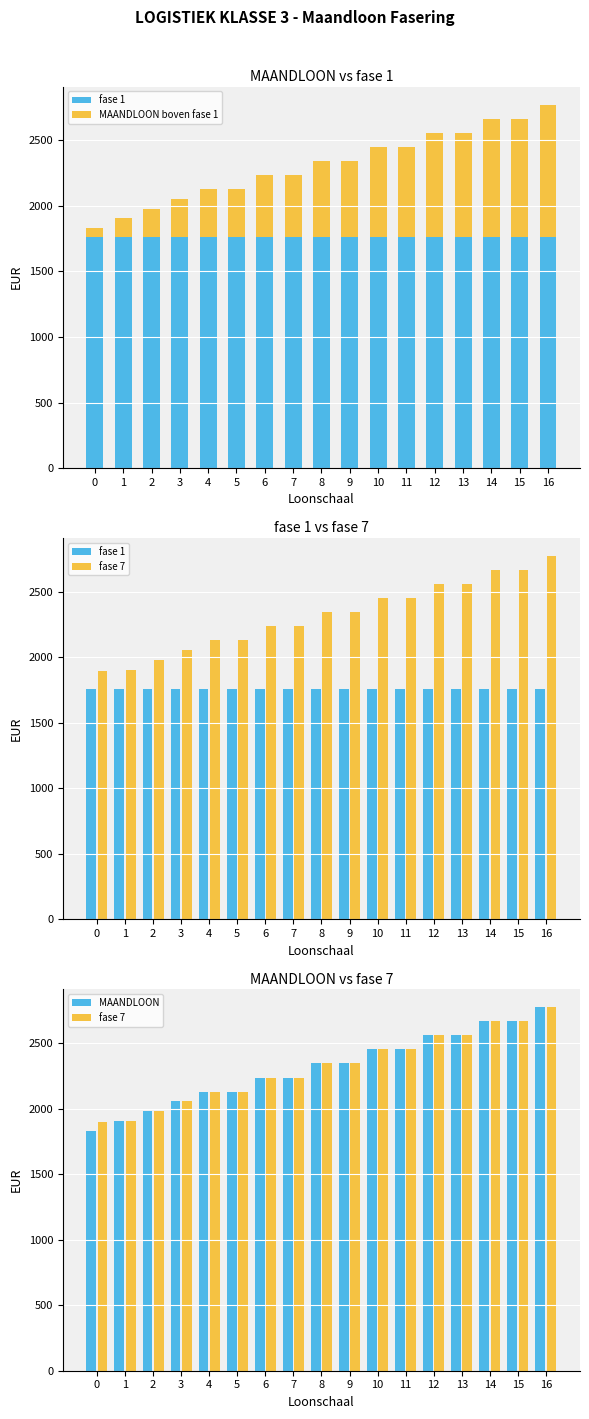

What is the sum of all fase 1 values?

29930.0